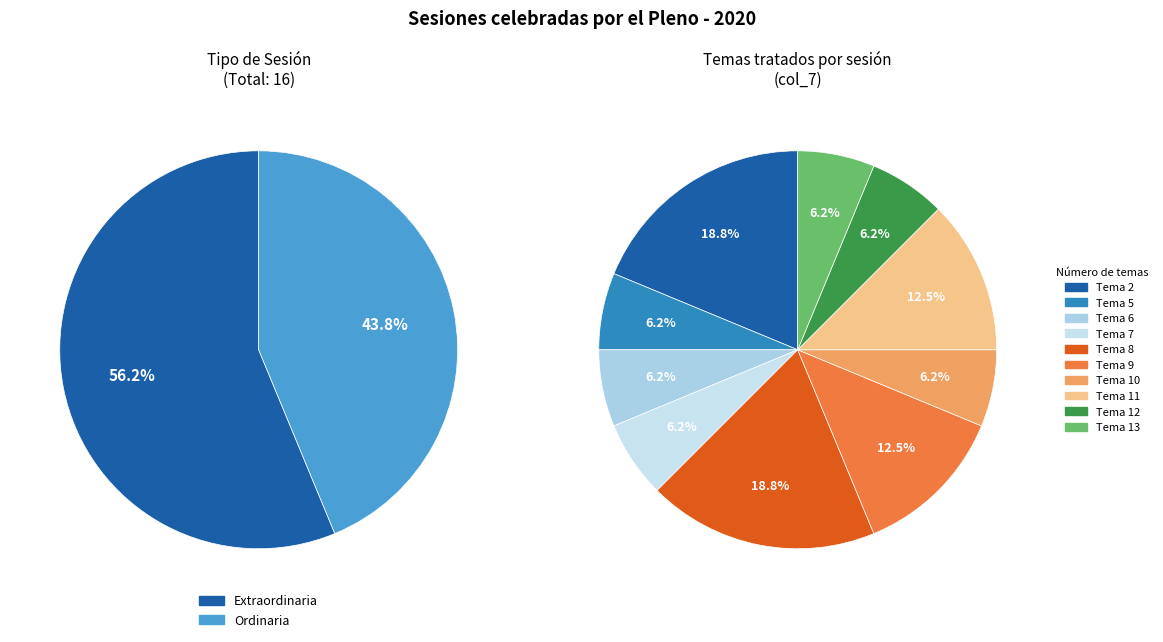

To the nearest percent, what is the difference between the largest and smallest slice percentages?

12%